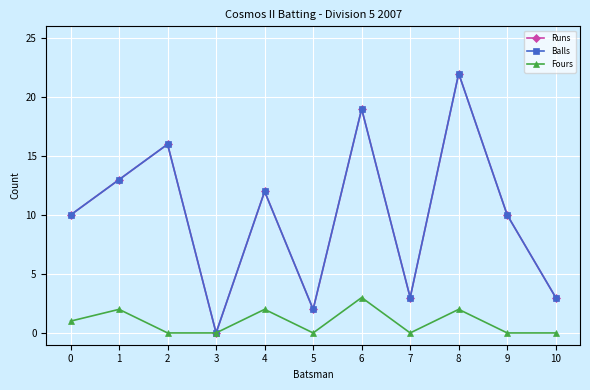

At how many categories does at least one series exceed 0?

10